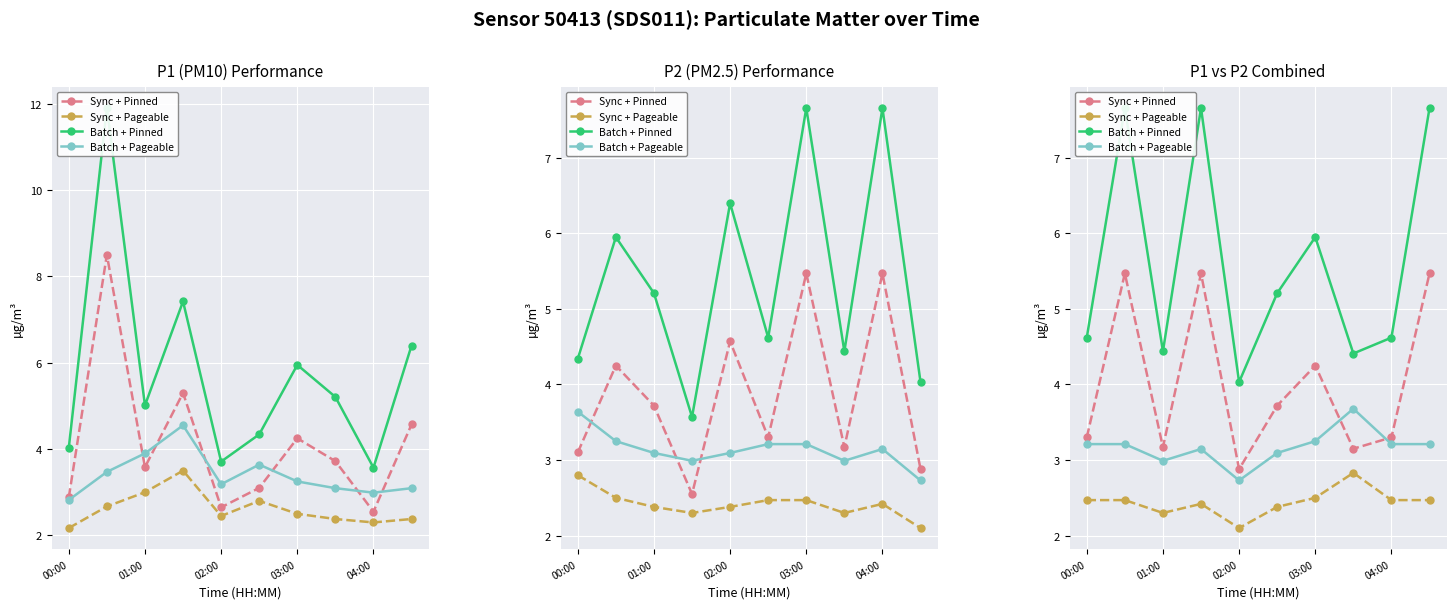

In Batch + Pageable, how many points are lower than both neighbors (excluding endpoints)?

2